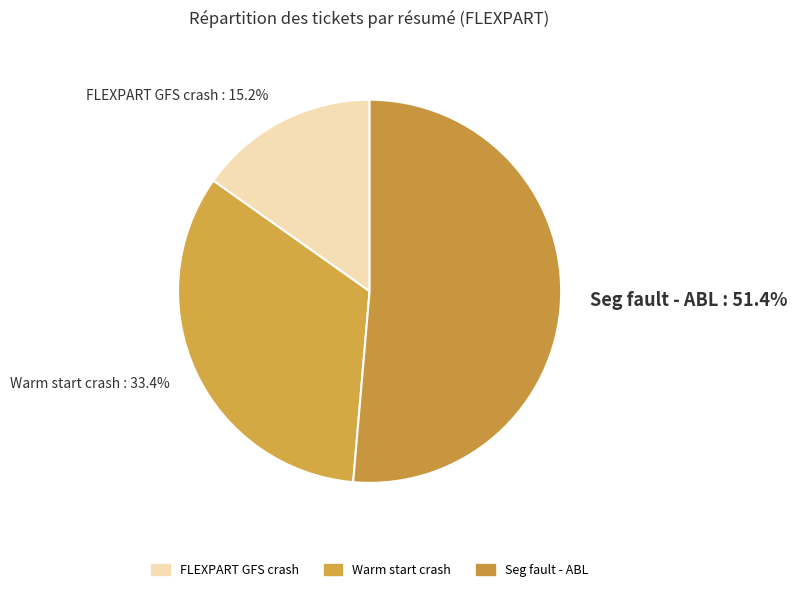

What is the largest slice in the pie chart?

Seg fault - ABL : 51.4%